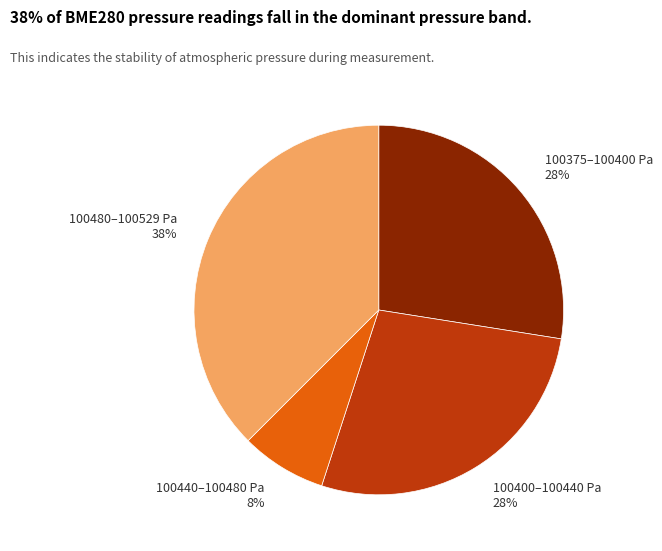

To the nearest percent, what is the difference between the largest and smallest slice percentages?

30%